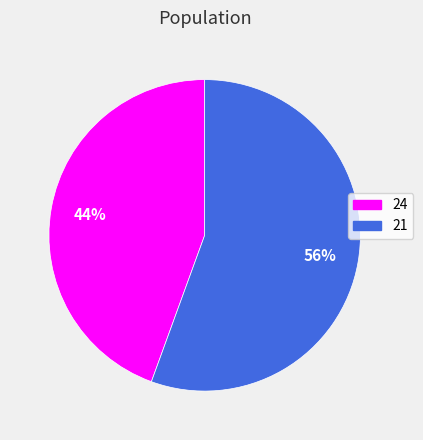

How many segments does this pie chart have?

2